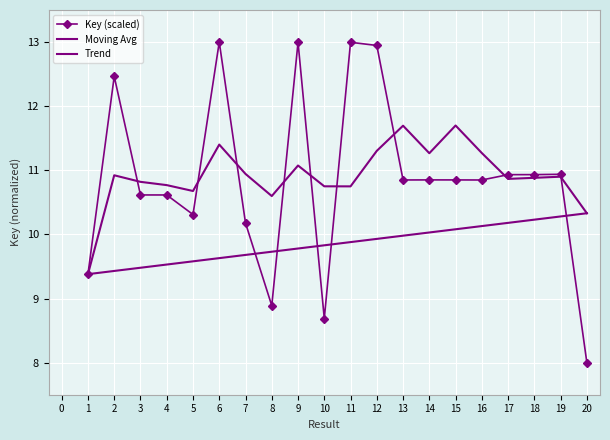

Reading right to left, list all the values displayed in this chart.

Key (scaled): 8.0	10.9	10.9	10.9	10.8	10.8	10.9	10.8	12.9	13.0	8.7	13.0	8.9	10.2	13.0	10.3	10.6	10.6	12.5	9.4
Moving Avg: 10.3	10.9	10.9	10.9	11.3	11.7	11.3	11.7	11.3	10.7	10.8	11.1	10.6	10.9	11.4	10.7	10.8	10.8	10.9	9.4
Trend: 10.3	10.3	10.2	10.2	10.1	10.1	10.0	10.0	9.9	9.9	9.8	9.8	9.7	9.7	9.6	9.6	9.5	9.5	9.4	9.4